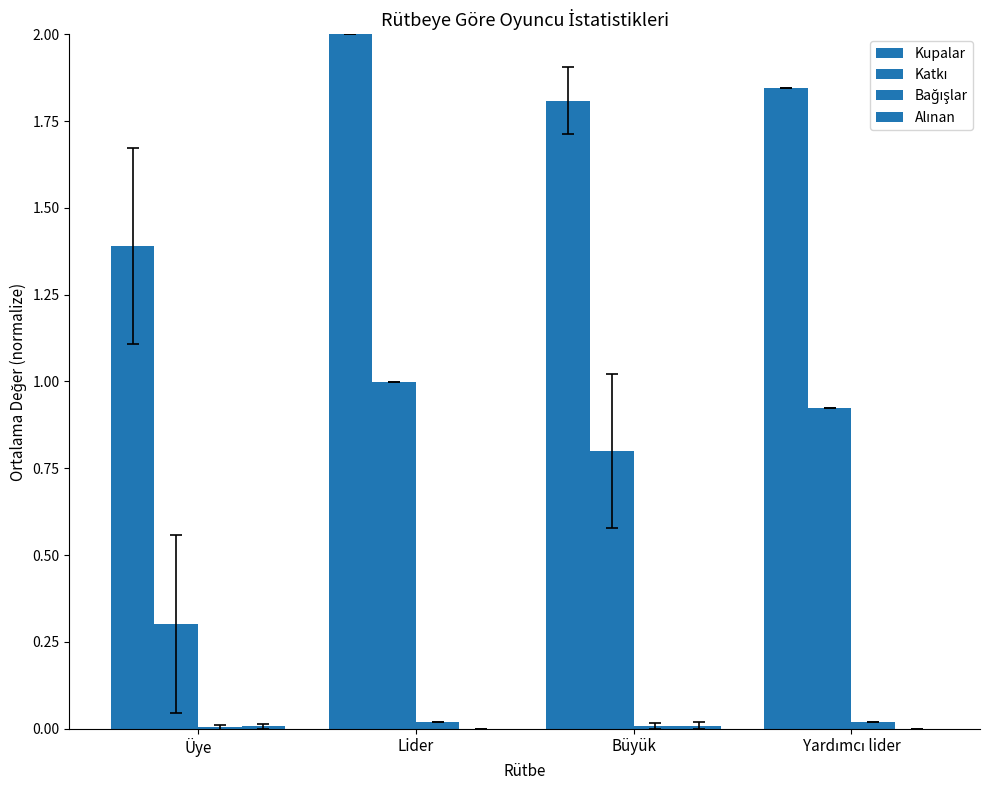

Is it true that Kupalar equals 1.4 at Üye?

True